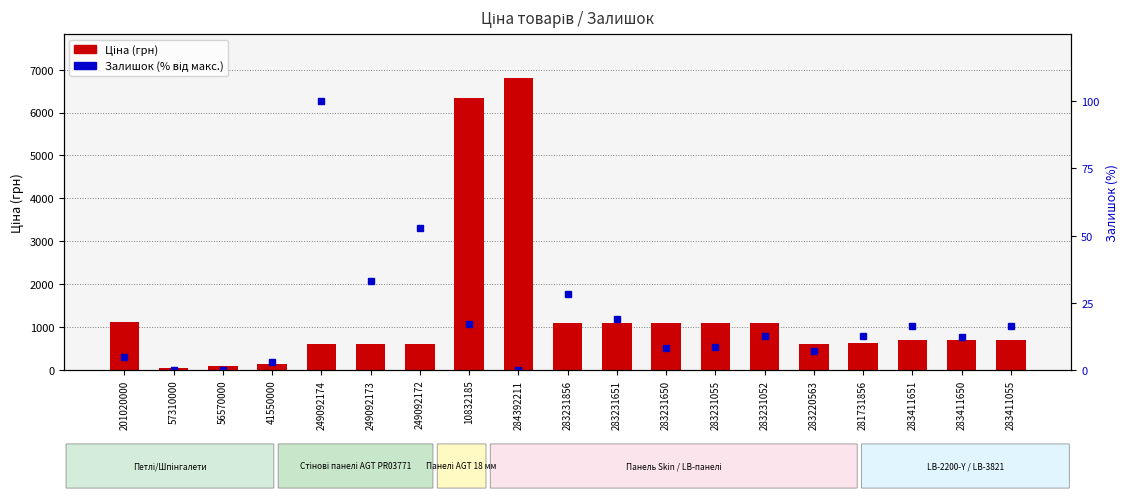

What is the total value across all series at 249092174?

717.1